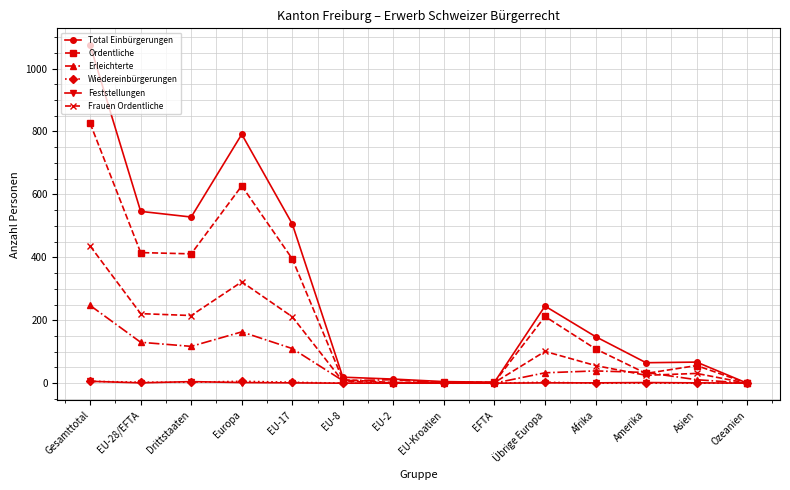

What is the greatest value displayed?

1074